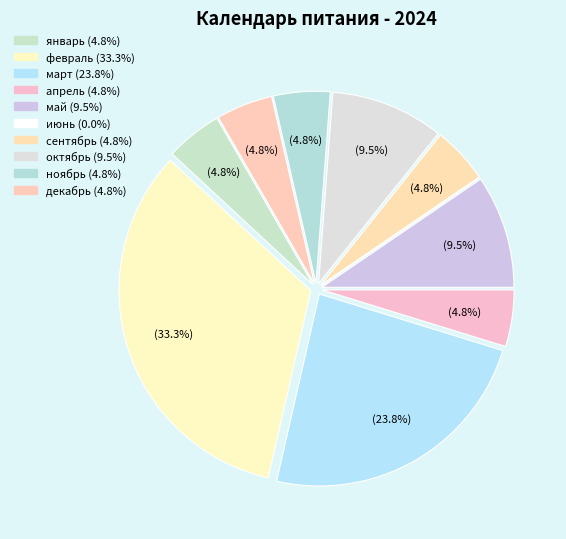

To the nearest percent, what portion does декабрь represent?

5%